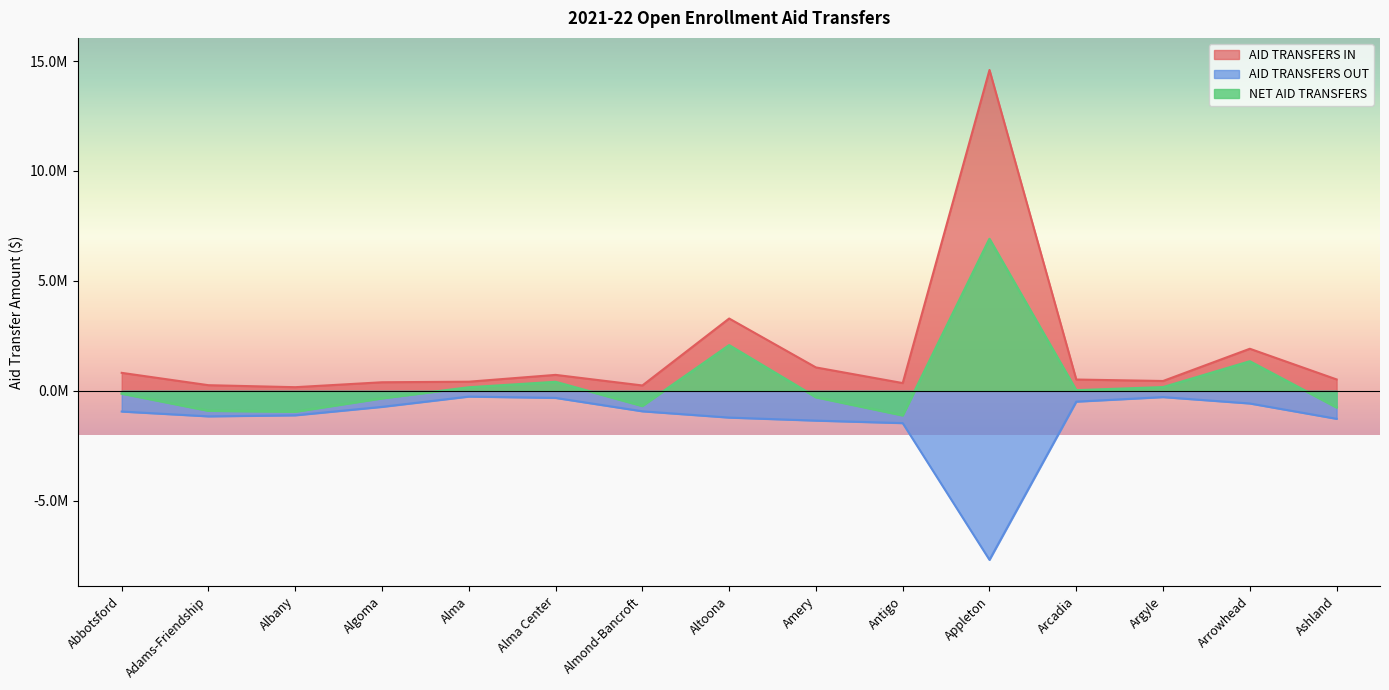

The AID TRANSFERS OUT series shows -0.2 at Argyle. True or false?

False